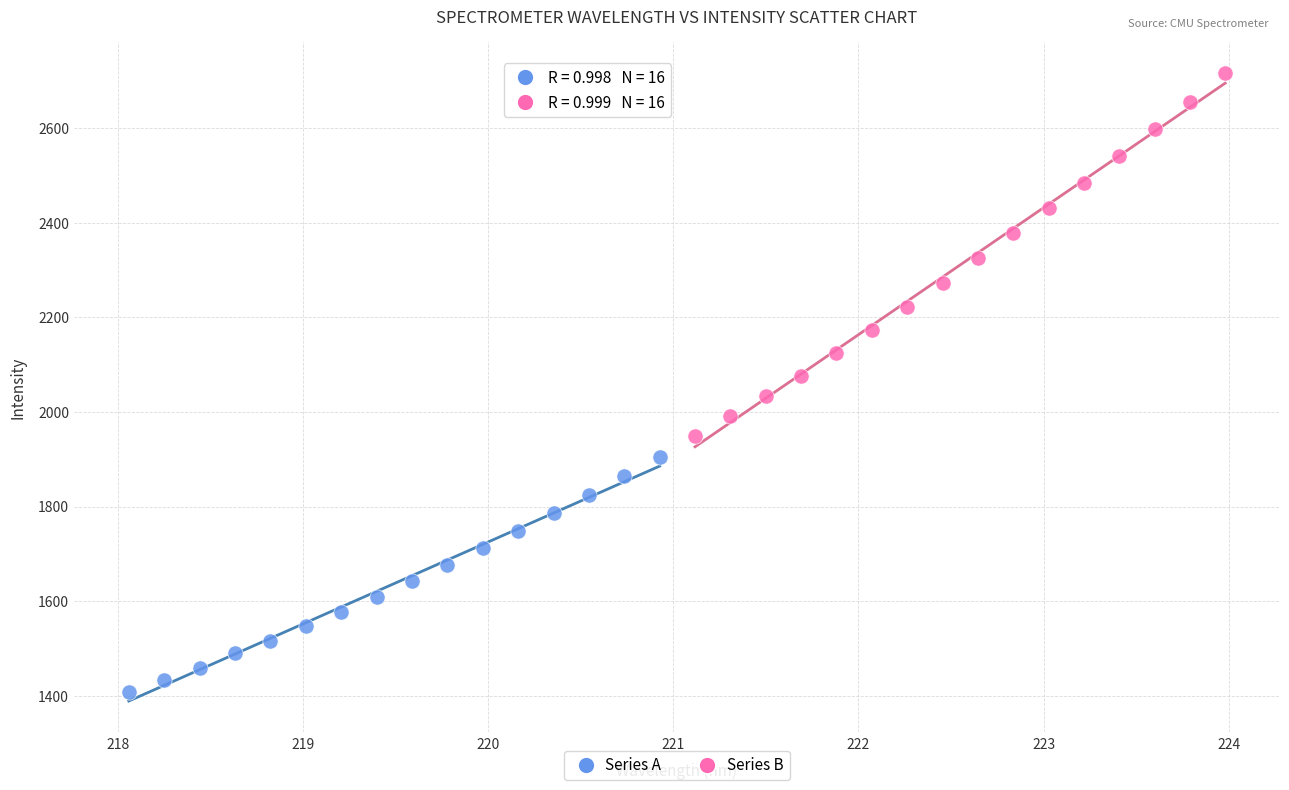

Which series has the largest Y range (max minus min)?

Series B